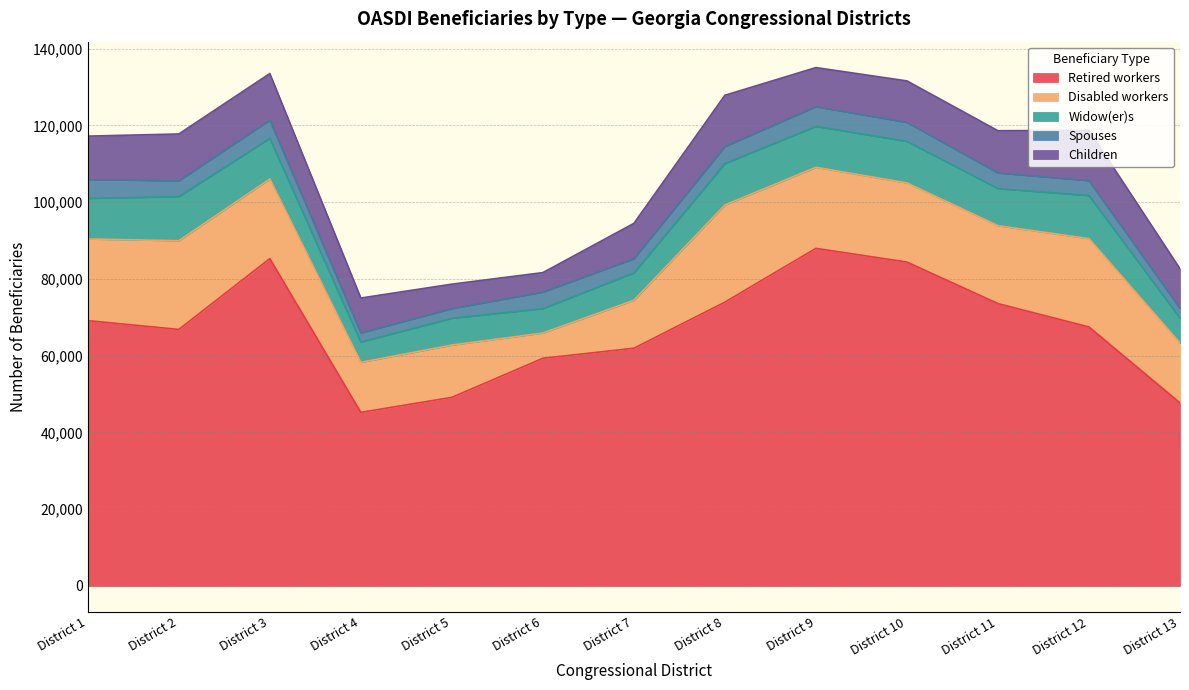

True or false: Retired workers has more than 0 interior local peaks.

True